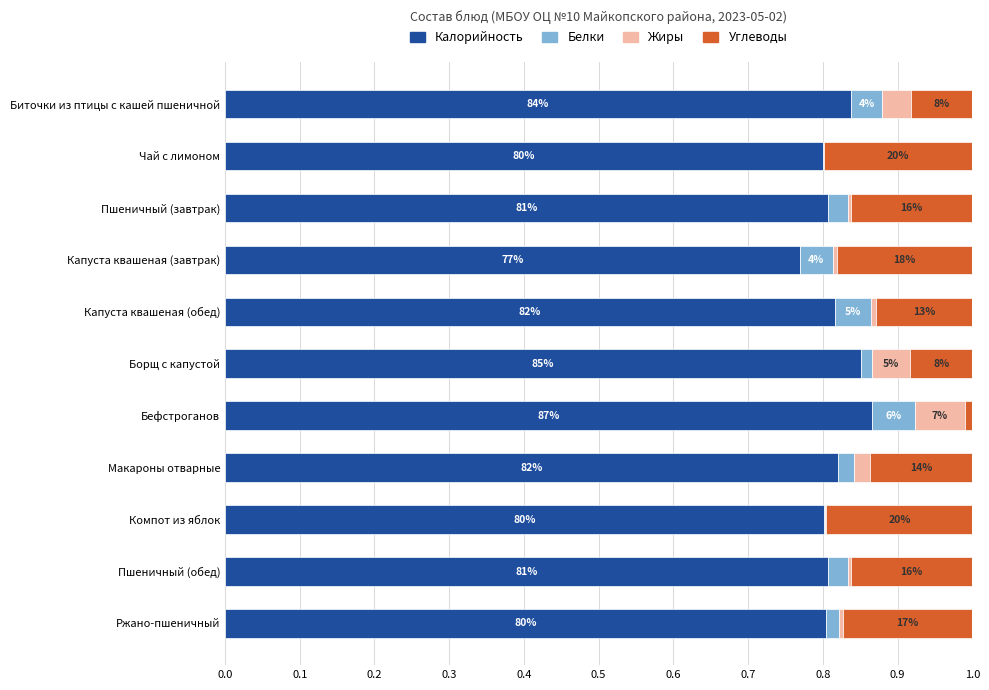

What is the difference between the maximum and second lowest values in the Калорийность series?

0.1